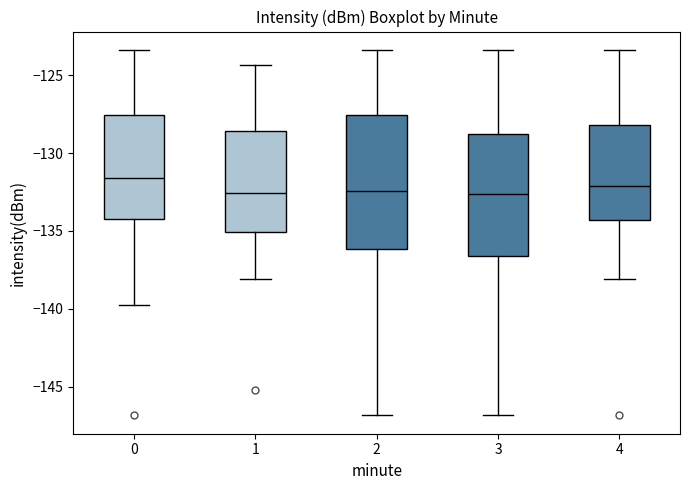

Comparing the boxes themselves (not the whiskers), which one is the tallest?

2